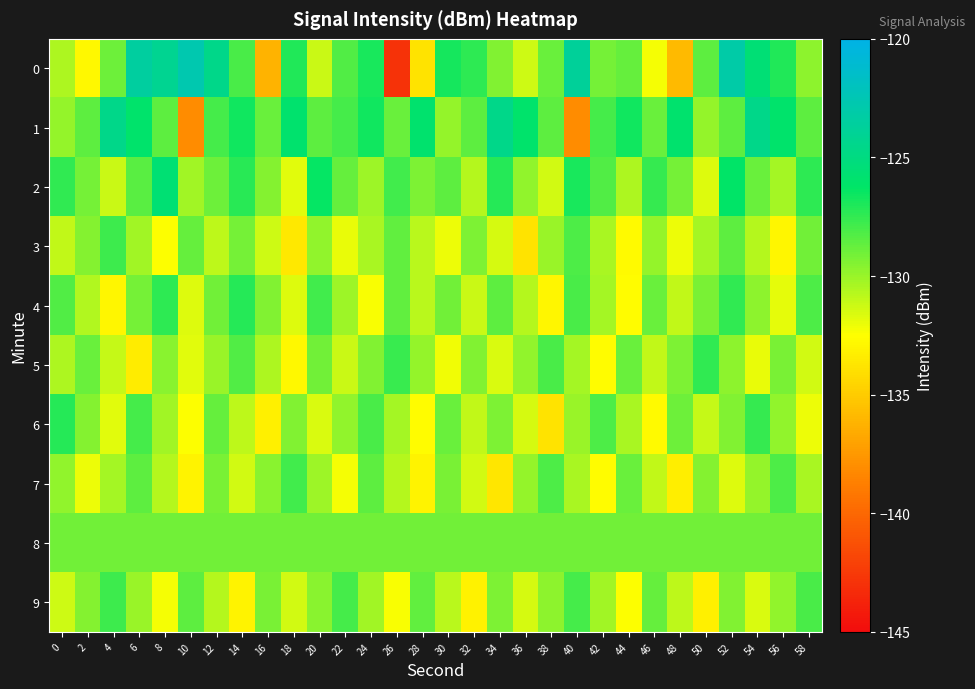

Reading right to left, extract all data points from this chart.

0: 58=-129.7	56=-127.1	54=-125.6	52=-123.1	50=-128.6	48=-135.9	46=-132.2	44=-128.7	42=-129.2	40=-123.8	38=-128.8	36=-131.3	34=-129.5	32=-127.4	30=-126.8	28=-133.8	26=-142.9	24=-126.8	22=-128.2	20=-131.2	18=-127.1	16=-136.1	14=-128.0	12=-124.5	10=-122.7	8=-124.1	6=-123.5	4=-128.9	2=-132.9	0=-130.5
1: 58=-128.5	56=-126.0	54=-124.6	52=-128.5	50=-129.9	48=-125.9	46=-128.8	44=-126.7	42=-127.9	40=-138.1	38=-128.5	36=-126.0	34=-124.6	32=-128.5	30=-129.9	28=-125.9	26=-128.8	24=-126.7	22=-127.9	20=-128.5	18=-125.9	16=-128.8	14=-126.7	12=-127.9	10=-138.1	8=-128.5	6=-126.0	4=-124.6	2=-128.5	0=-129.9
2: 58=-127.4	56=-130.3	54=-128.8	52=-126.2	50=-131.7	48=-129.1	46=-127.6	44=-130.5	42=-128.3	40=-126.9	38=-131.4	36=-129.8	34=-127.2	32=-130.7	30=-128.5	28=-129.3	26=-127.9	24=-130.1	22=-128.7	20=-126.4	18=-131.8	16=-129.5	14=-127.3	12=-128.9	10=-130.2	8=-125.6	6=-128.4	4=-131.2	2=-129.1	0=-127.5
3: 58=-129.0	56=-132.9	54=-130.7	52=-128.5	50=-130.3	48=-132.1	46=-129.9	44=-132.7	42=-130.4	40=-128.2	38=-130.0	36=-133.8	34=-131.5	32=-129.3	30=-132.1	28=-130.8	26=-128.6	24=-130.4	22=-132.0	20=-129.8	18=-133.6	16=-131.3	14=-129.1	12=-130.9	10=-128.7	8=-132.5	6=-130.2	4=-127.8	2=-129.5	0=-131.0
4: 58=-128.2	56=-131.9	54=-129.7	52=-127.5	50=-129.2	48=-131.0	46=-128.8	44=-132.6	42=-130.3	40=-128.1	38=-132.9	36=-130.7	34=-128.5	32=-131.2	30=-129.0	28=-130.8	26=-128.6	24=-132.4	22=-130.1	20=-127.9	18=-131.7	16=-129.4	14=-127.2	12=-129.0	10=-131.7	8=-127.4	6=-129.1	4=-132.9	2=-130.6	0=-128.3
5: 58=-131.4	56=-129.2	54=-132.0	52=-129.7	50=-127.5	48=-129.3	46=-131.0	44=-128.8	42=-132.6	40=-130.3	38=-128.1	36=-129.8	34=-131.6	32=-129.4	30=-132.2	28=-129.9	26=-127.7	24=-129.4	22=-131.2	20=-129.0	18=-132.8	16=-130.5	14=-128.3	12=-130.0	10=-131.8	8=-129.6	6=-133.4	4=-131.1	2=-128.8	0=-130.5
6: 58=-132.1	56=-129.8	54=-127.6	52=-129.4	50=-131.1	48=-128.9	46=-132.7	44=-130.4	42=-128.2	40=-130.0	38=-133.8	36=-131.5	34=-129.3	32=-131.0	30=-128.8	28=-132.6	26=-130.3	24=-128.1	22=-129.8	20=-131.6	18=-129.4	16=-133.2	14=-130.9	12=-128.7	10=-132.5	8=-130.2	6=-128.0	4=-131.8	2=-129.5	0=-127.2
7: 58=-130.4	56=-128.2	54=-129.9	52=-131.7	50=-129.5	48=-133.3	46=-131.0	44=-128.8	42=-132.6	40=-130.4	38=-128.2	36=-129.9	34=-133.7	32=-131.4	30=-129.2	28=-133.0	26=-130.7	24=-128.5	22=-132.3	20=-130.1	18=-127.9	16=-129.6	14=-131.4	12=-129.2	10=-133.0	8=-130.7	6=-128.5	4=-130.3	2=-132.1	0=-129.8
8: 58=-129.0	56=-129.0	54=-129.0	52=-129.0	50=-129.0	48=-129.0	46=-129.0	44=-129.0	42=-129.0	40=-129.0	38=-129.0	36=-129.0	34=-129.0	32=-129.0	30=-129.0	28=-129.0	26=-129.0	24=-129.0	22=-129.0	20=-129.0	18=-129.0	16=-129.0	14=-129.0	12=-129.0	10=-129.0	8=-129.0	6=-129.0	4=-129.0	2=-129.0	0=-129.0
9: 58=-128.1	56=-129.8	54=-131.6	52=-129.4	50=-133.2	48=-130.9	46=-128.7	44=-132.5	42=-130.2	40=-128.0	38=-129.7	36=-131.5	34=-129.3	32=-133.1	30=-130.8	28=-128.6	26=-132.4	24=-130.2	22=-128.0	20=-129.6	18=-131.4	16=-129.2	14=-133.0	12=-130.7	10=-128.5	8=-132.3	6=-130.0	4=-127.8	2=-129.5	0=-131.3